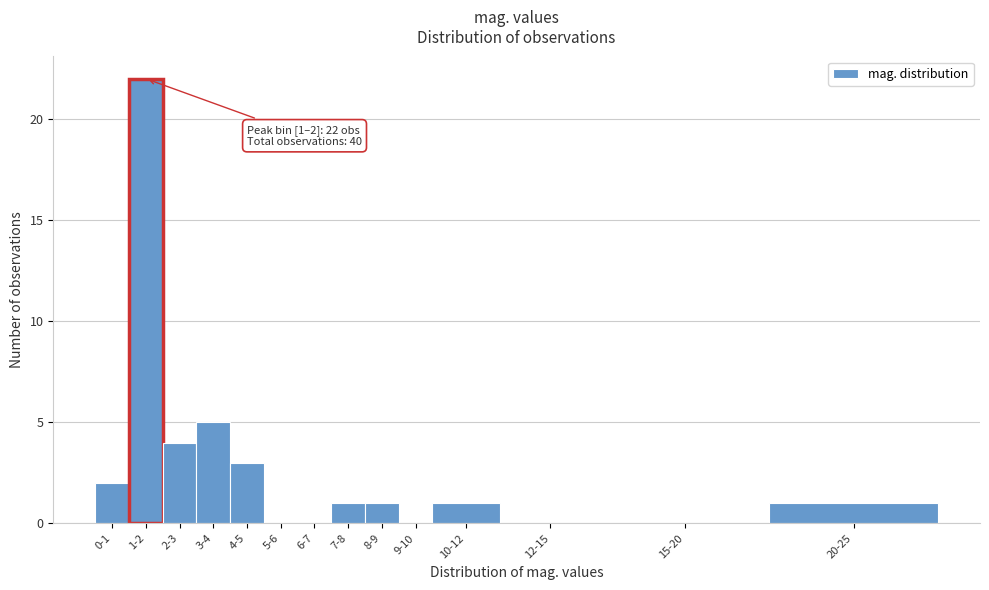

Reading left to right, extract all data points from this chart.

0-1=2	1-2=22	2-3=4	3-4=5	4-5=3	5-6=0	6-7=0	7-8=1	8-9=1	9-10=0	10-12=1	12-15=0	15-20=0	20-25=1